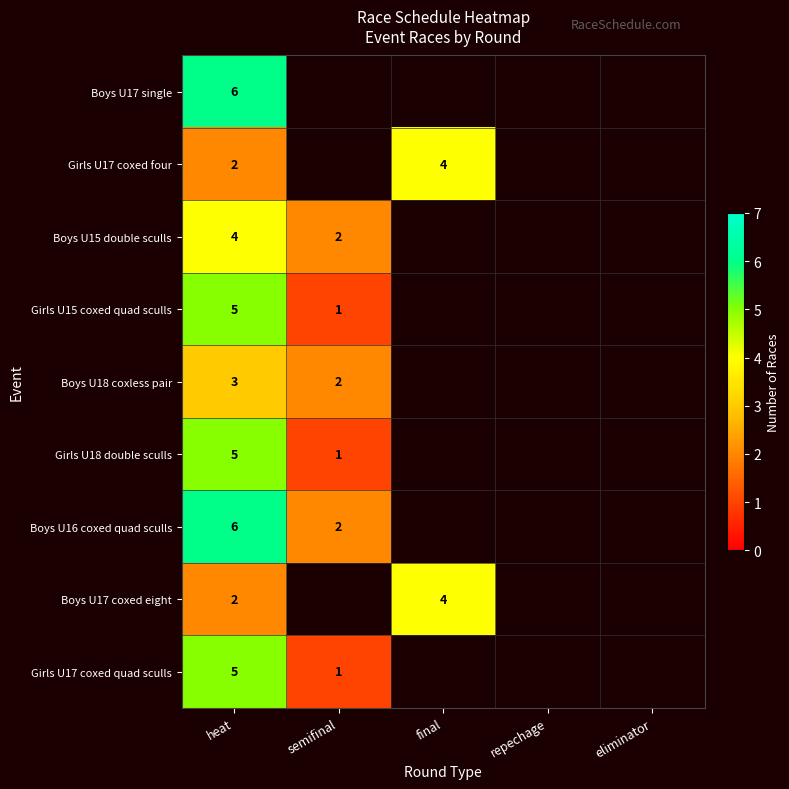

At how many categories does at least one series exceed 3?

2